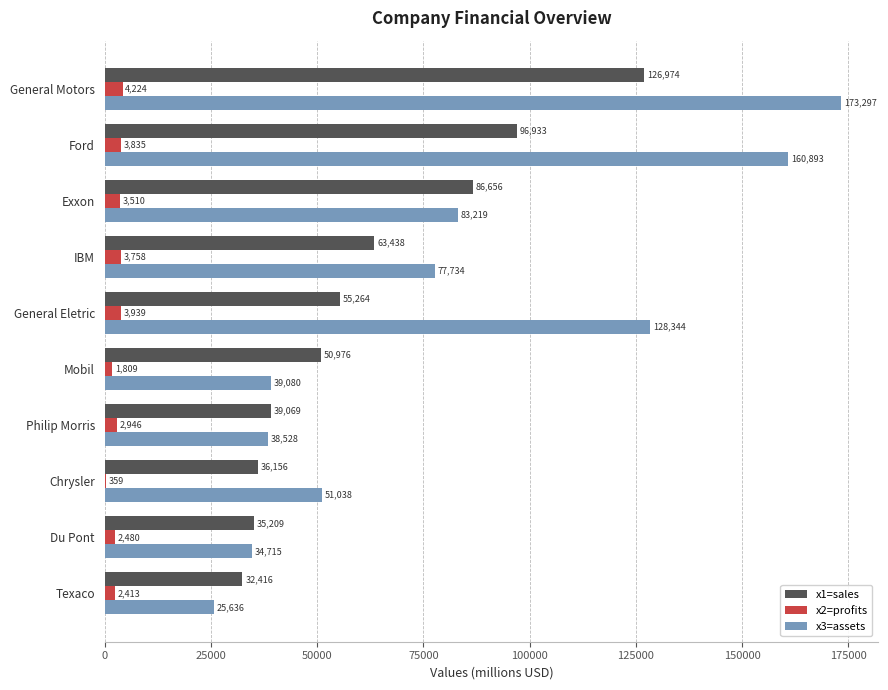

Is it true that x1=sales equals 32416 at Texaco?

True